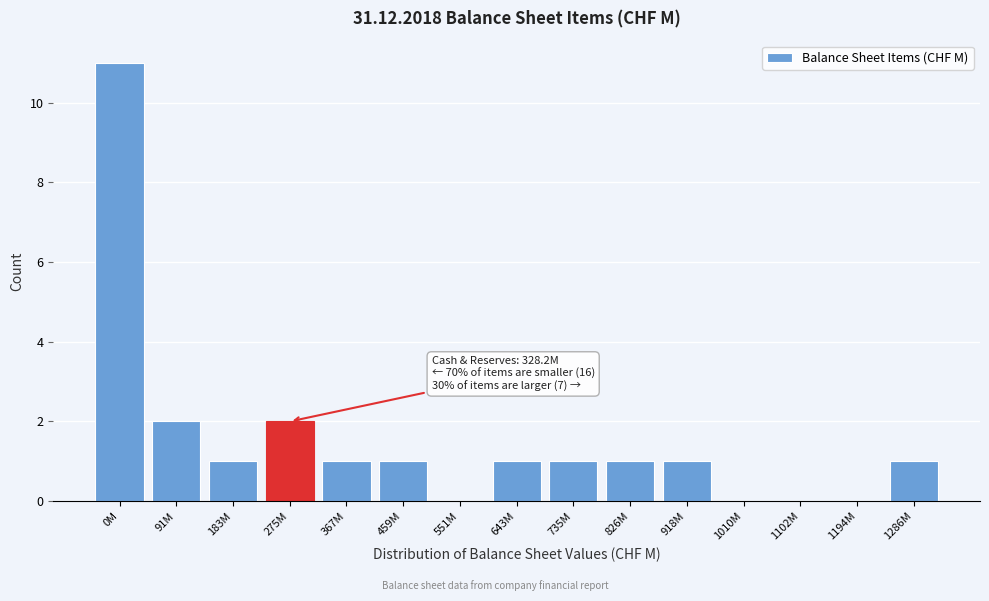

Reading right to left, list all the values displayed in this chart.

1286M=1	1194M=0	1102M=0	1010M=0	918M=1	826M=1	735M=1	643M=1	551M=0	459M=1	367M=1	275M=2	183M=1	91M=2	0M=11